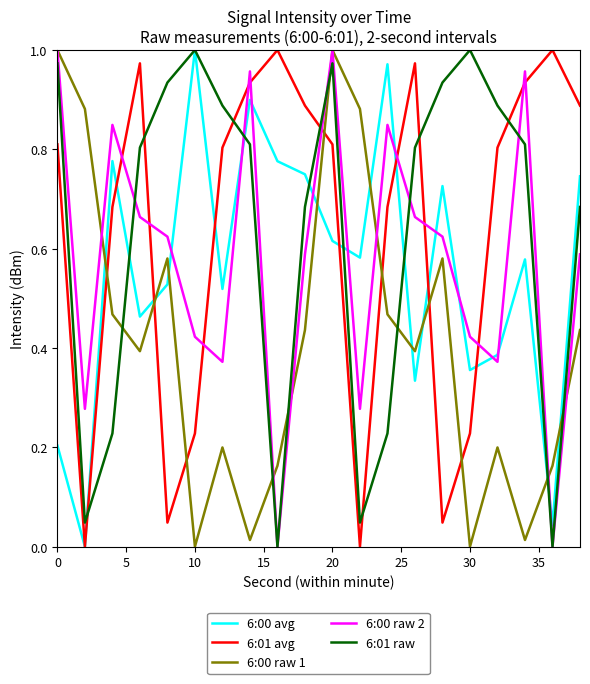

True or false: 6:00 raw 2 and 6:00 raw 1 cross at least once.

True